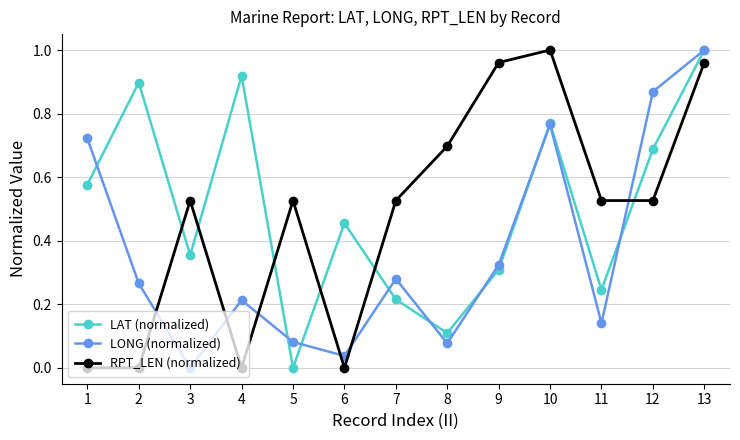

In LONG (normalized), how many points are lower than both neighbors (excluding endpoints)?

4